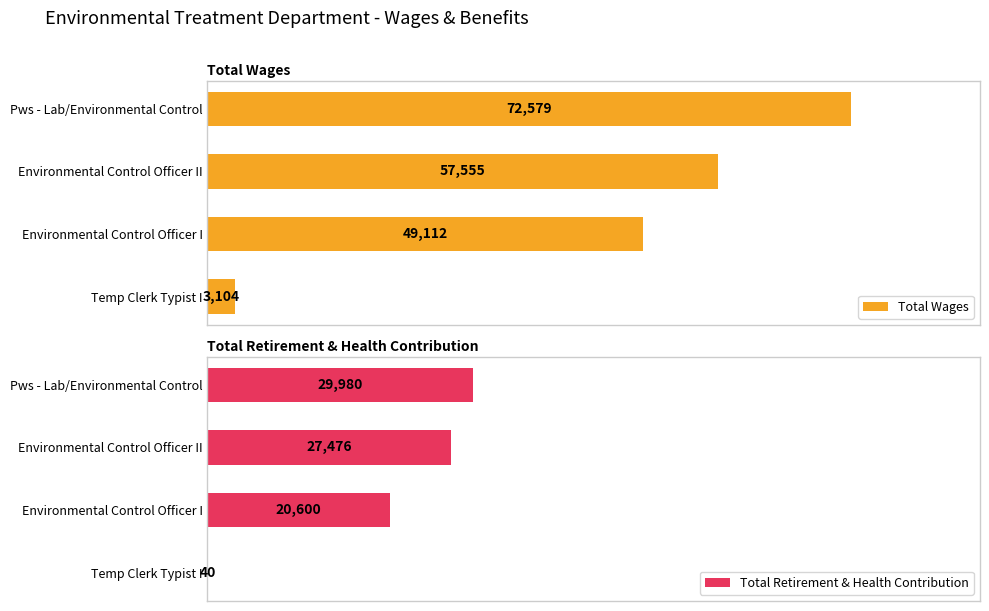

What is the difference between the maximum and second lowest values in the Total Wages series?

23467